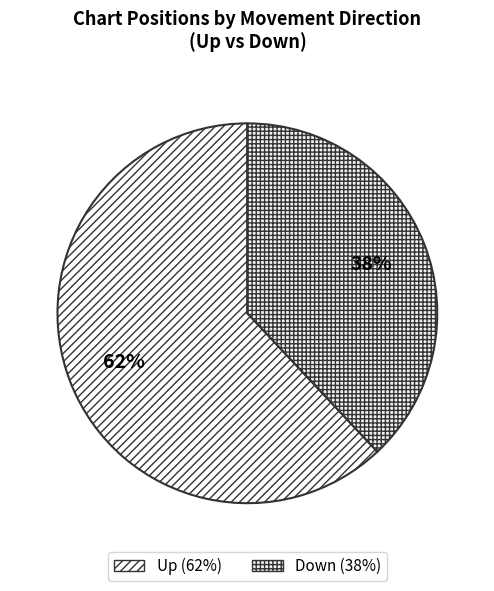

Which slice is the largest?

up